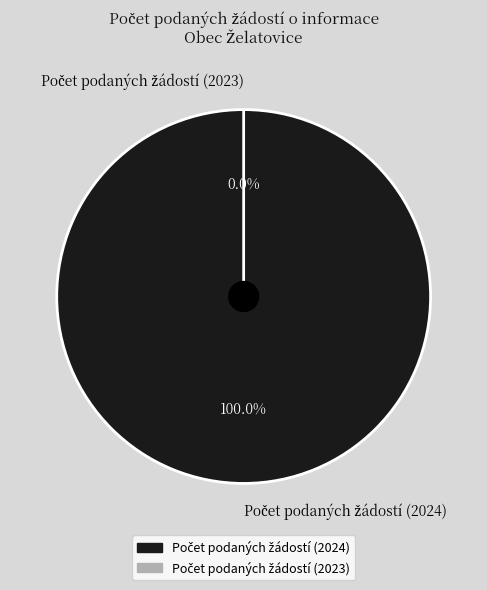

The Počet podaných žádostí (2023) slice represents 1% of the pie. True or false?

False